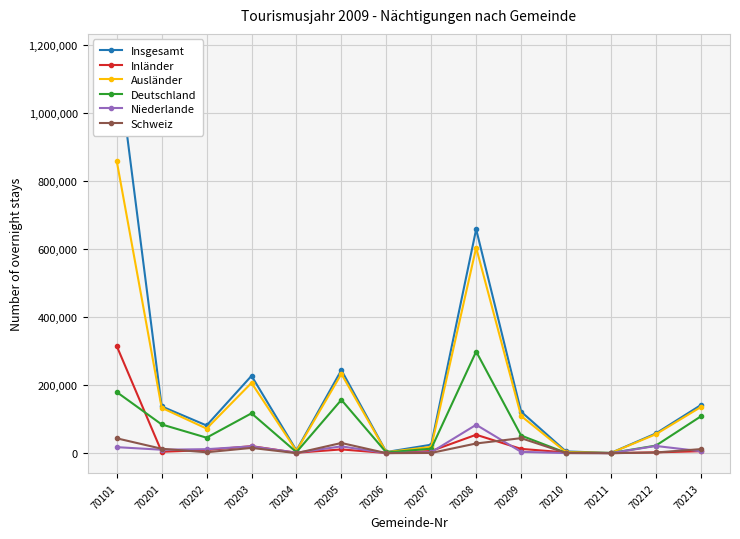

Where is the first local minimum for Insgesamt?

70202